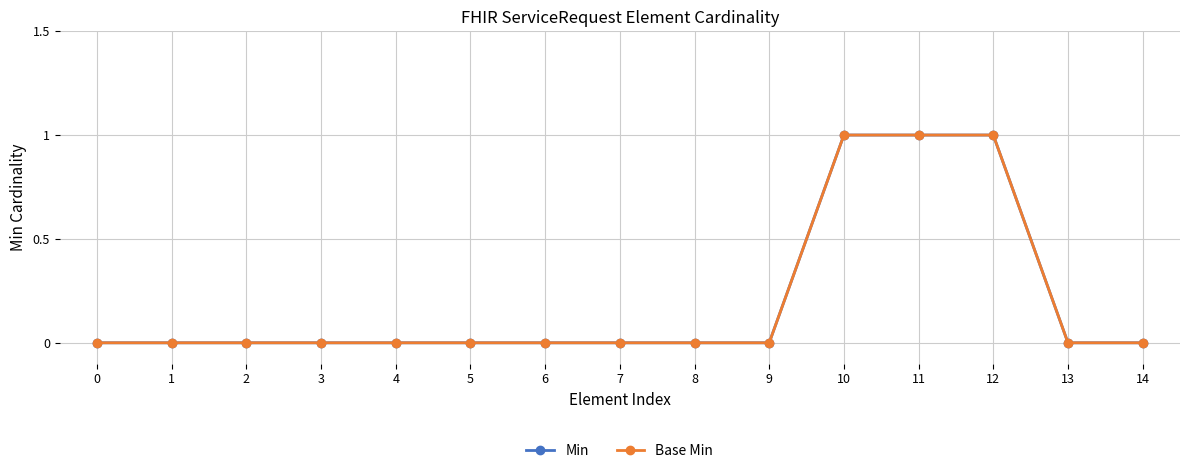

Does the chart have visible grid lines?

Yes